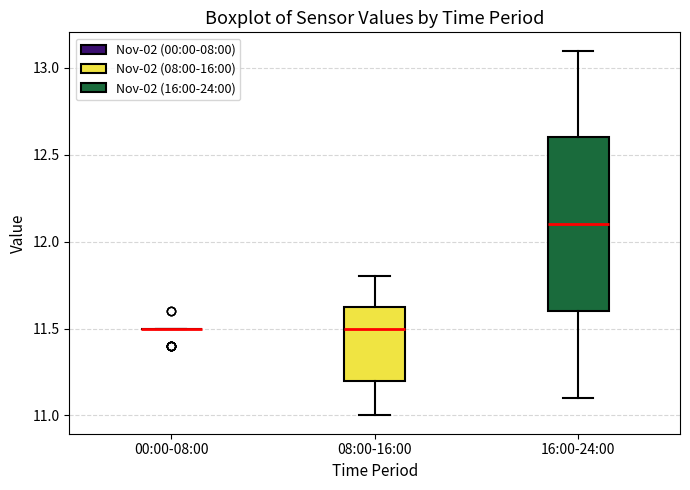

Which box is the tallest, from its lower edge to its upper edge?

16:00-24:00